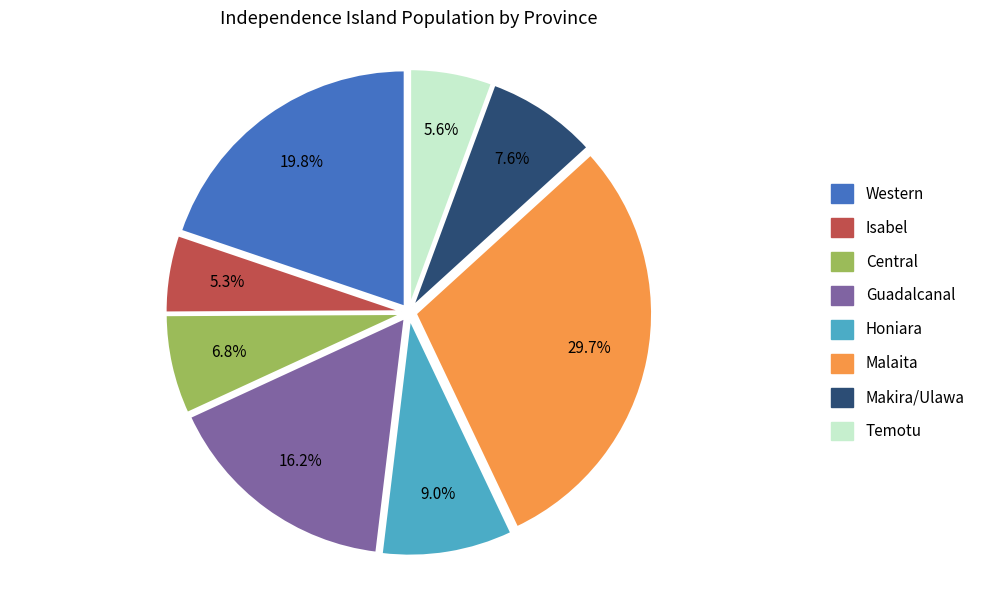

The Honiara slice represents 1% of the pie. True or false?

False